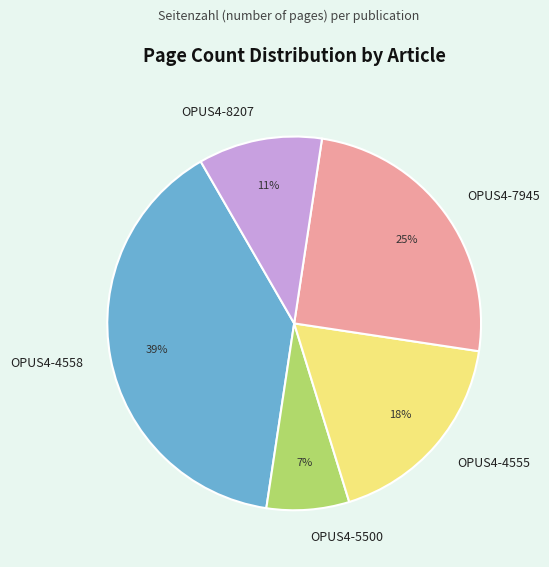

How many segments does this pie chart have?

5